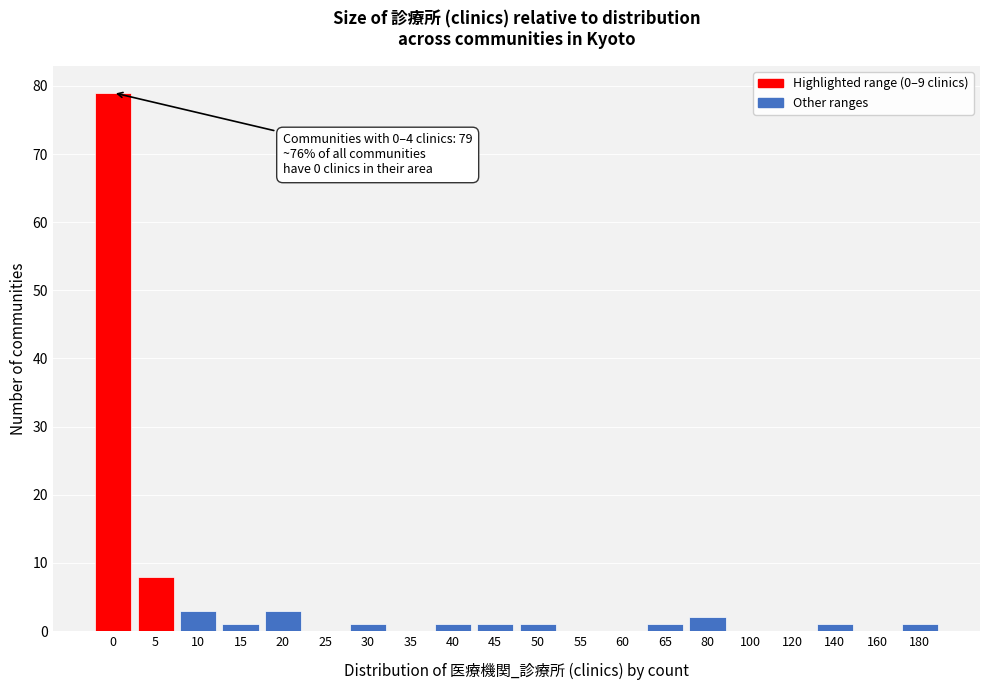

Reading left to right, extract all data points from this chart.

0=79	5=8	10=3	15=1	20=3	25=0	30=1	35=0	40=1	45=1	50=1	55=0	60=0	65=1	80=2	100=0	120=0	140=1	160=0	180=1